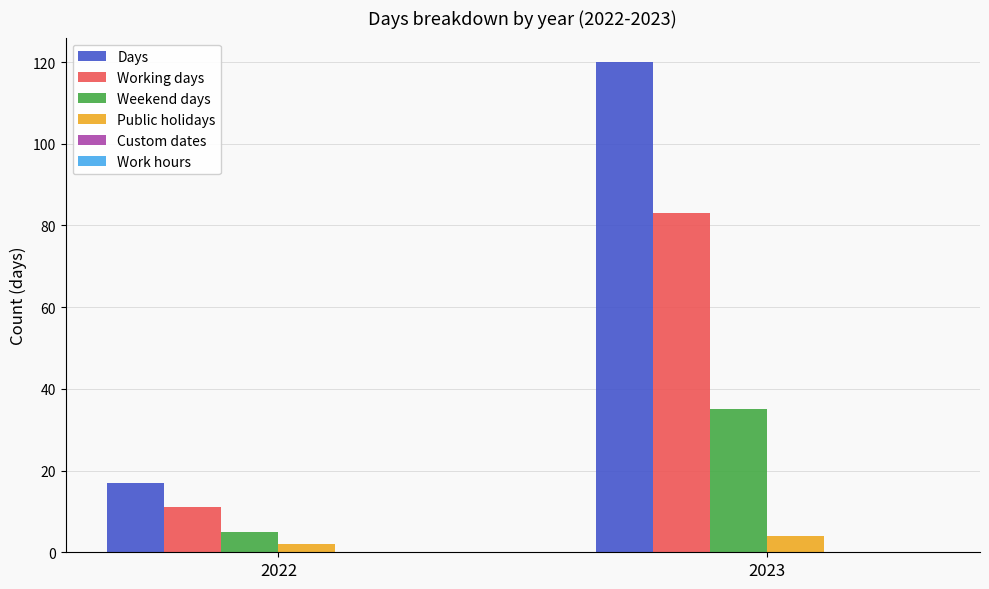

Which series has the largest range (max minus min)?

Days